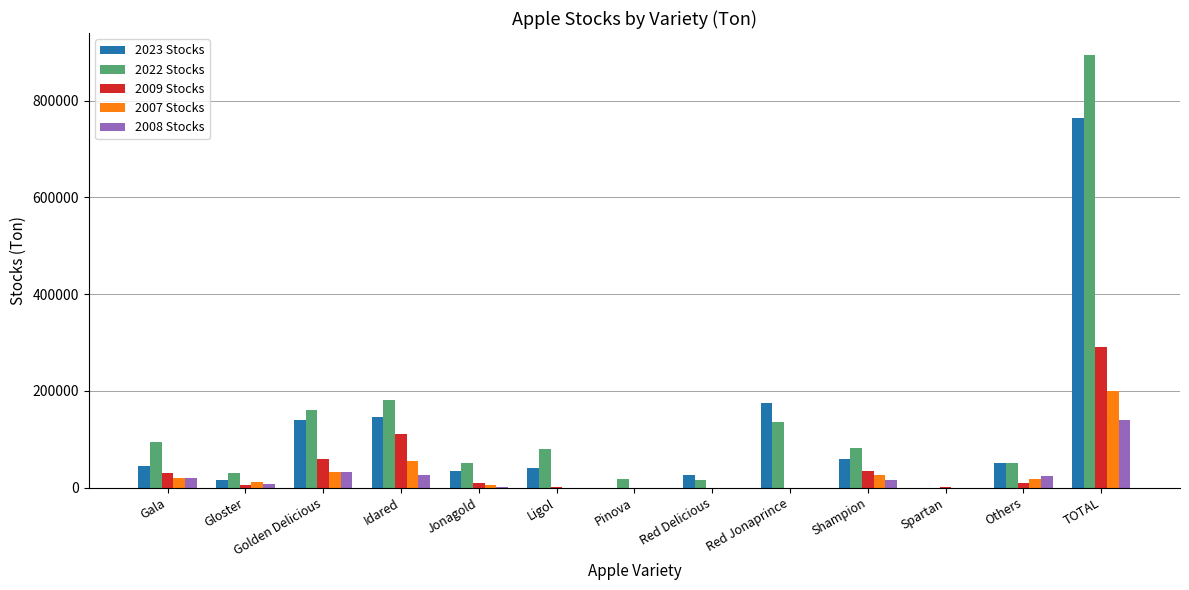

How many values in 2022 Stocks are above zero?

12